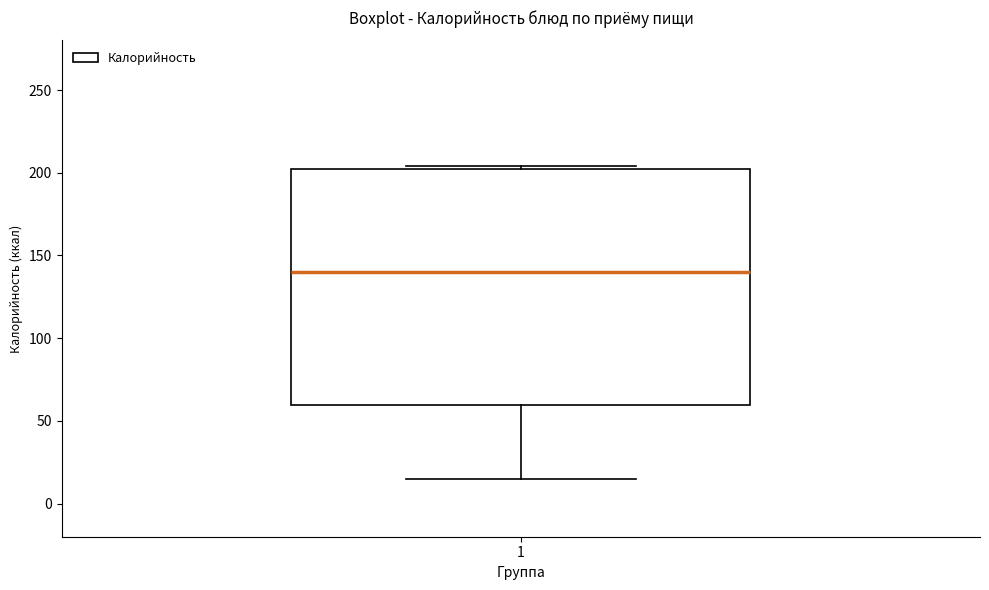

Read this box plot against the y-axis: the position of the median line, the range covered by the box, and the ends of both whiskers. The values are not printed on the chart, so give them approximately, as read against the axis.

median 140, box 60 to 200, whiskers 15 to 205